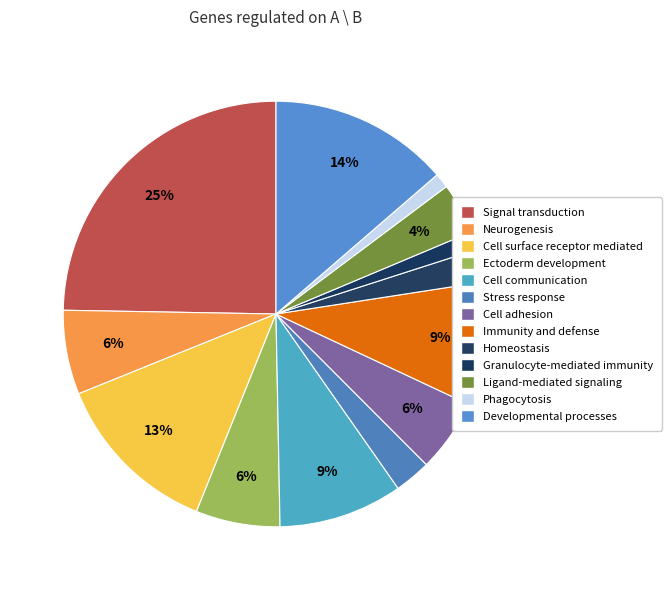

Rank the categories by value from highest to lowest.

Signal transduction, Developmental processes, Cell surface receptor mediated, Cell communication, Immunity and defense, Neurogenesis, Ectoderm development, Cell adhesion, Ligand-mediated signaling, Stress response, Homeostasis, Granulocyte-mediated immunity, Phagocytosis